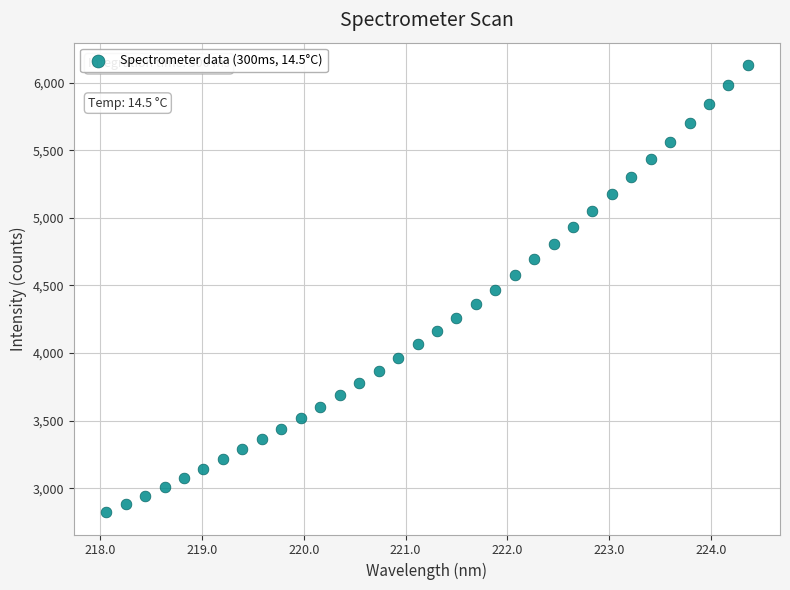

What is the range of X values (max minus min)?

6.3